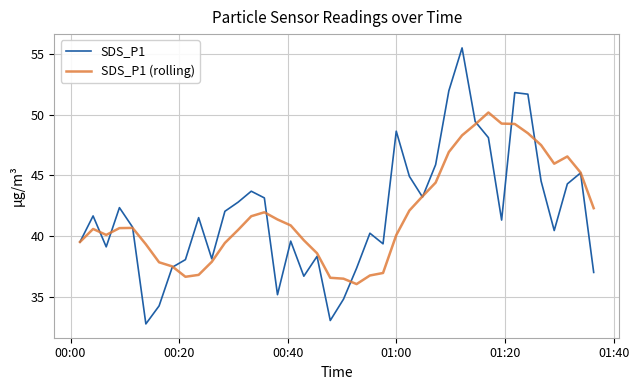

Rank the series by their maximum value, from highest to lowest.

SDS_P1, SDS_P1 (rolling)